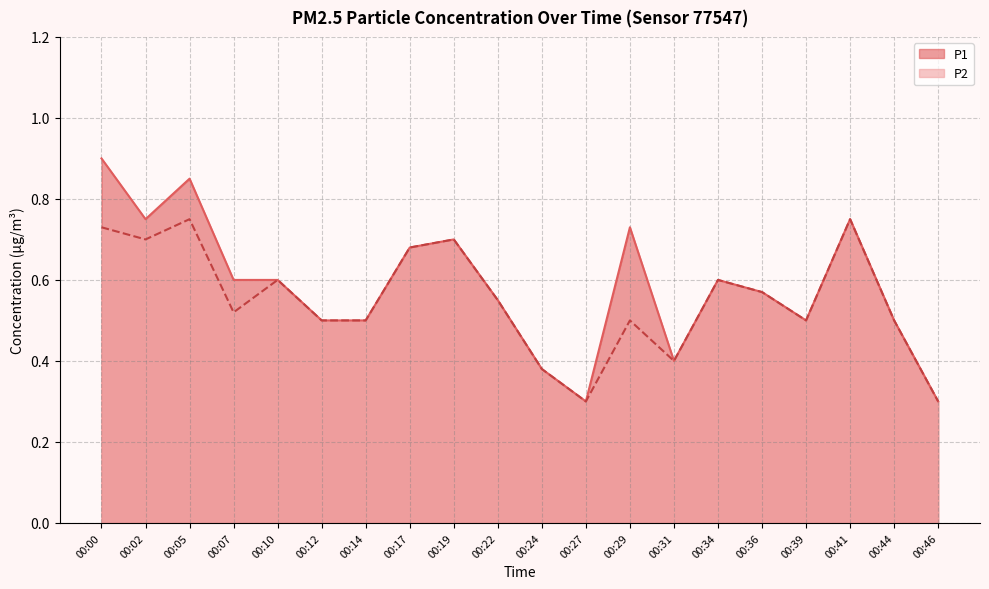

In P2, how many points are lower than both neighbors (excluding endpoints)?

5